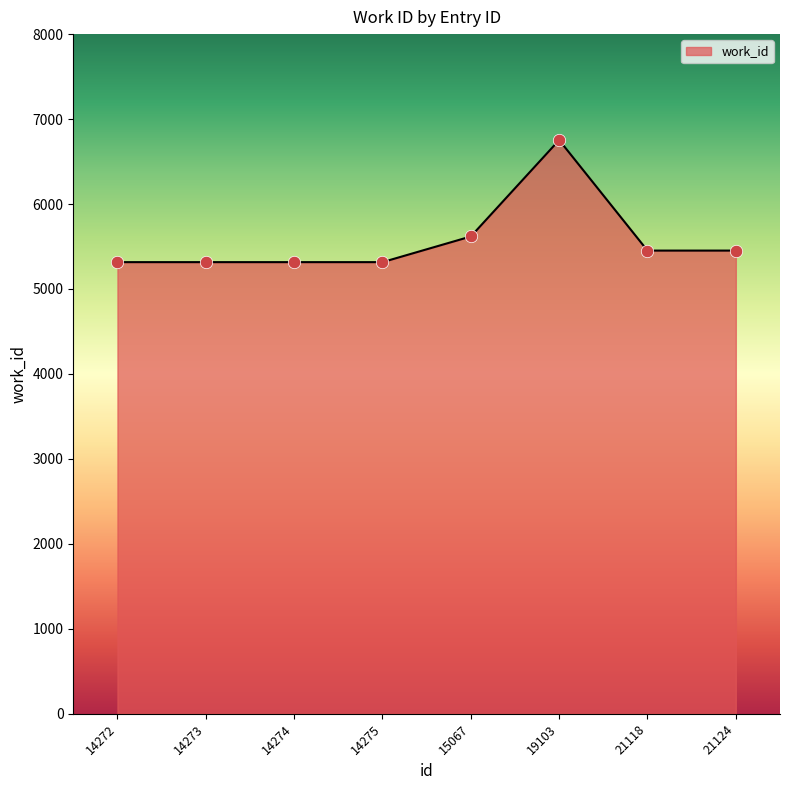

What is the ratio of the value at 19103 to the value at 14273?

1.3